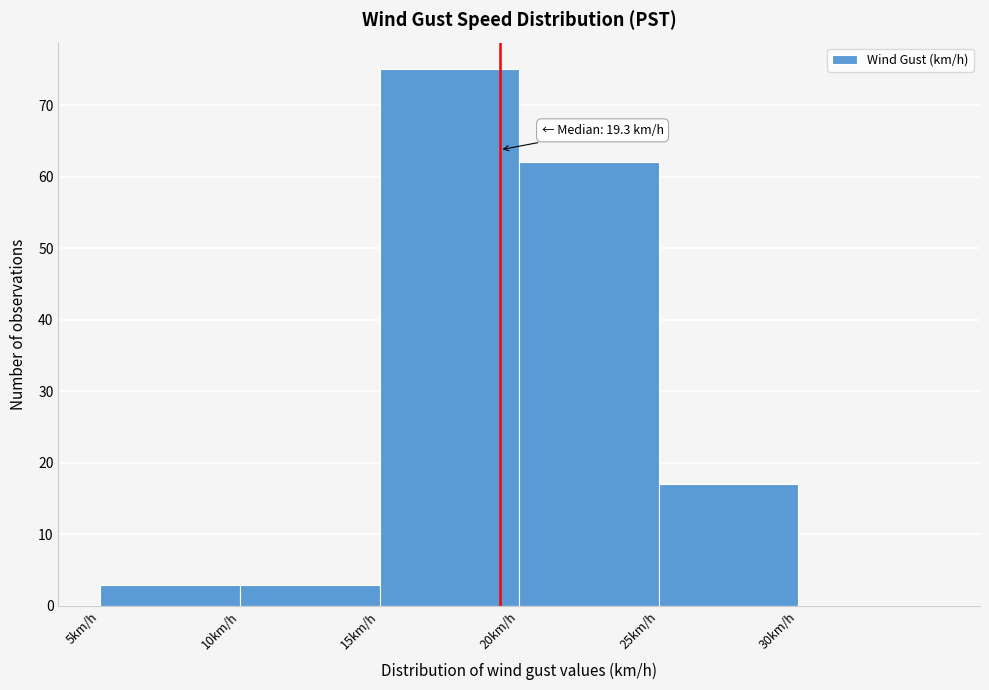

Over which range of the x-axis is the bar tallest?

15 to 20